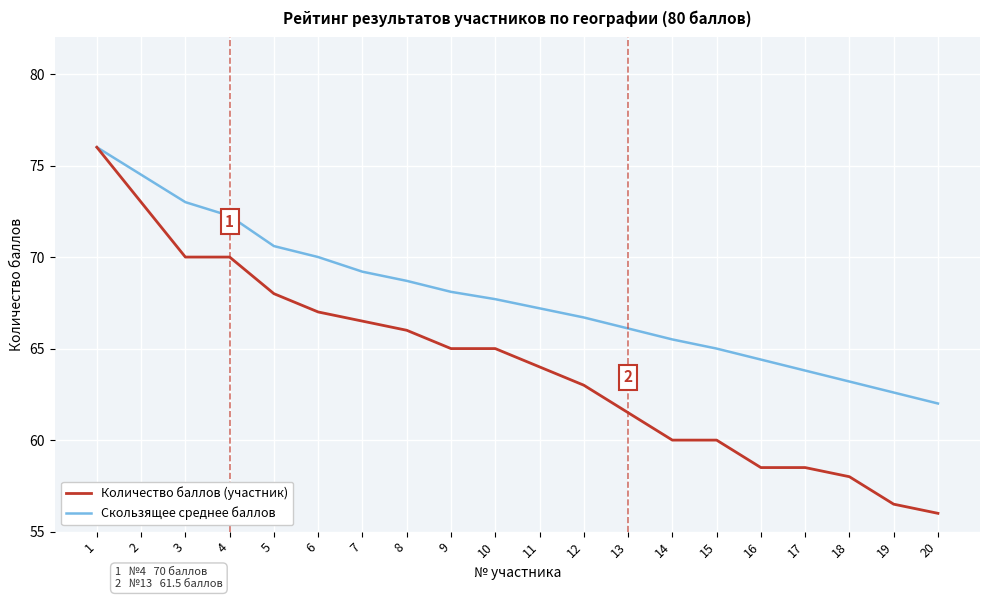

Is the value of Скользящее среднее баллов at 12 greater than the value of Количество баллов (участник) at 4?

No